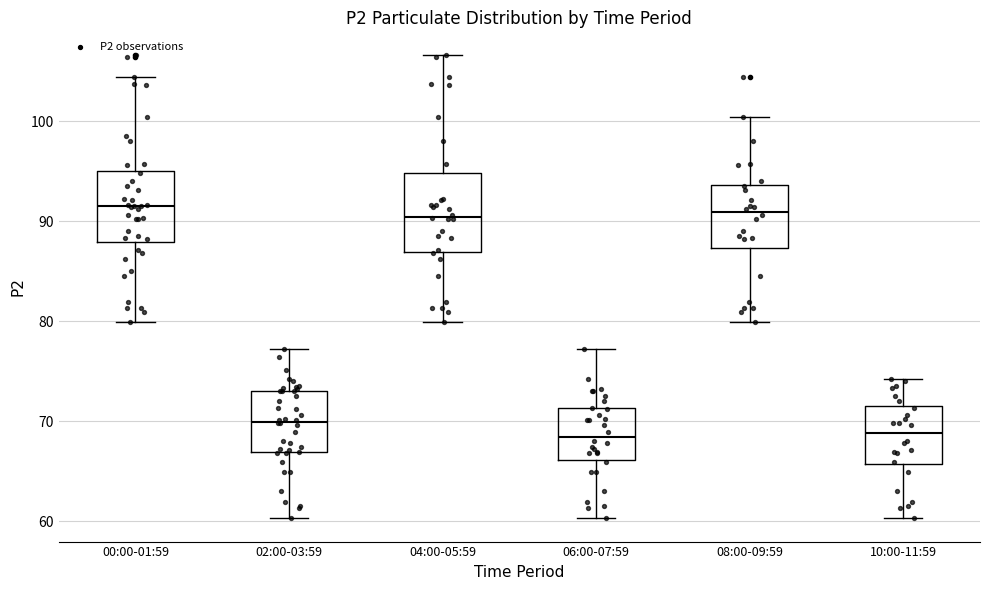

Reading left to right, transcribe this box plot: for each box, give where its median line is, the range the box spans, and where its two whiskers end, as read against the y-axis. The values are not printed on the chart, so give them approximately, as read against the axis.

00:00-01:59: median 91, box 88 to 95, whiskers 80 to 104
02:00-03:59: median 70, box 67 to 73, whiskers 60 to 77
04:00-05:59: median 90, box 87 to 95, whiskers 80 to 107
06:00-07:59: median 68, box 66 to 71, whiskers 60 to 77
08:00-09:59: median 91, box 87 to 94, whiskers 80 to 100
10:00-11:59: median 69, box 66 to 72, whiskers 60 to 74